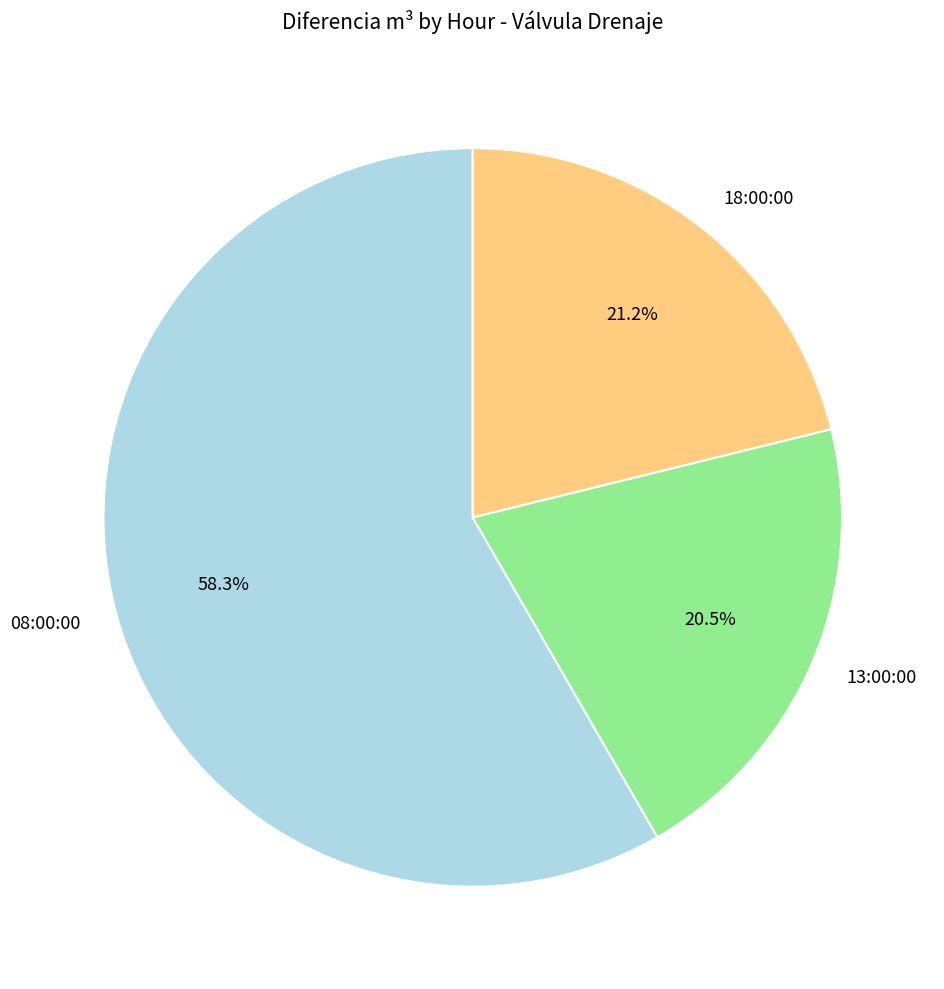

What percentage is the 18:00:00 slice, to the nearest percent?

21%